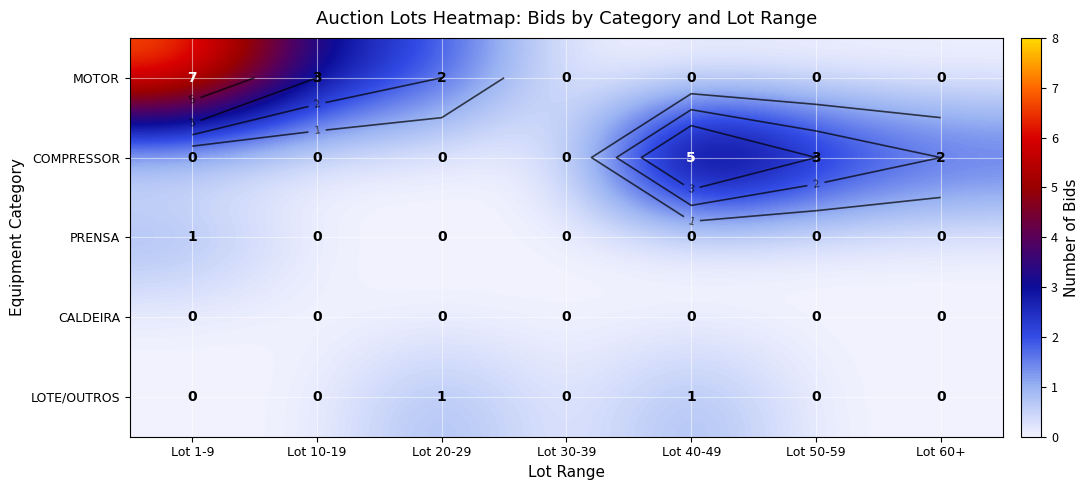

True or false: CALDEIRA has a value of 0 at Lot 1-9.

True